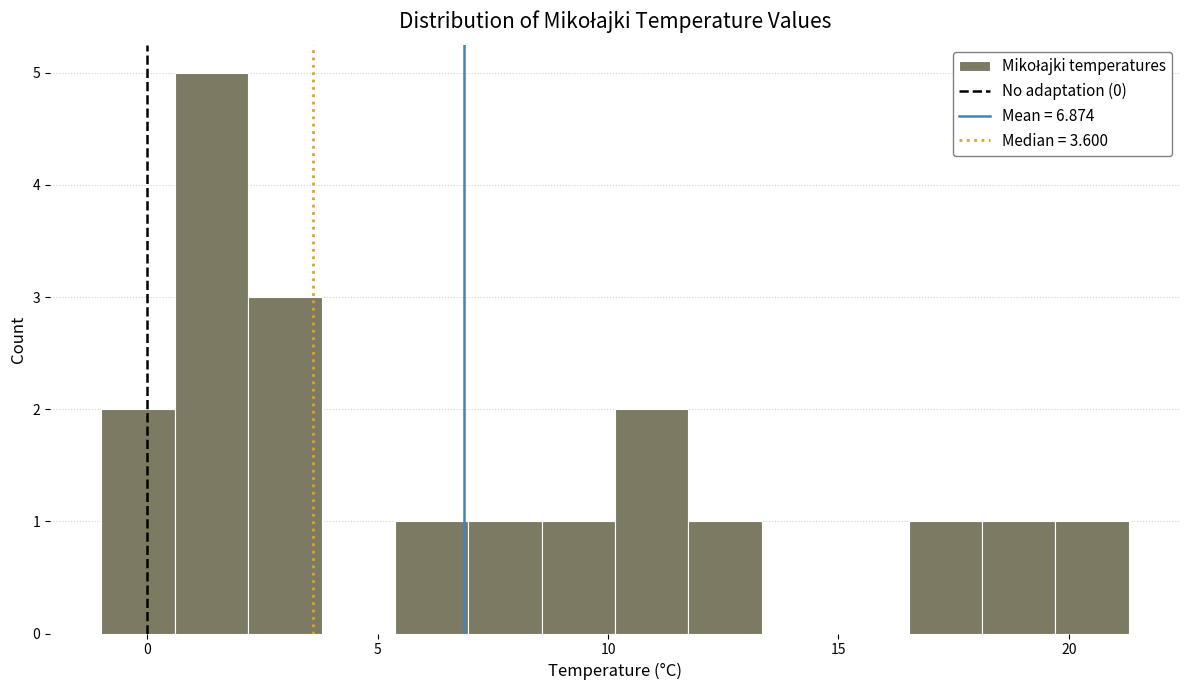

Around what value on the x-axis is the tallest bar? Give the approximate position of its centre, as read against the axis.

1.5